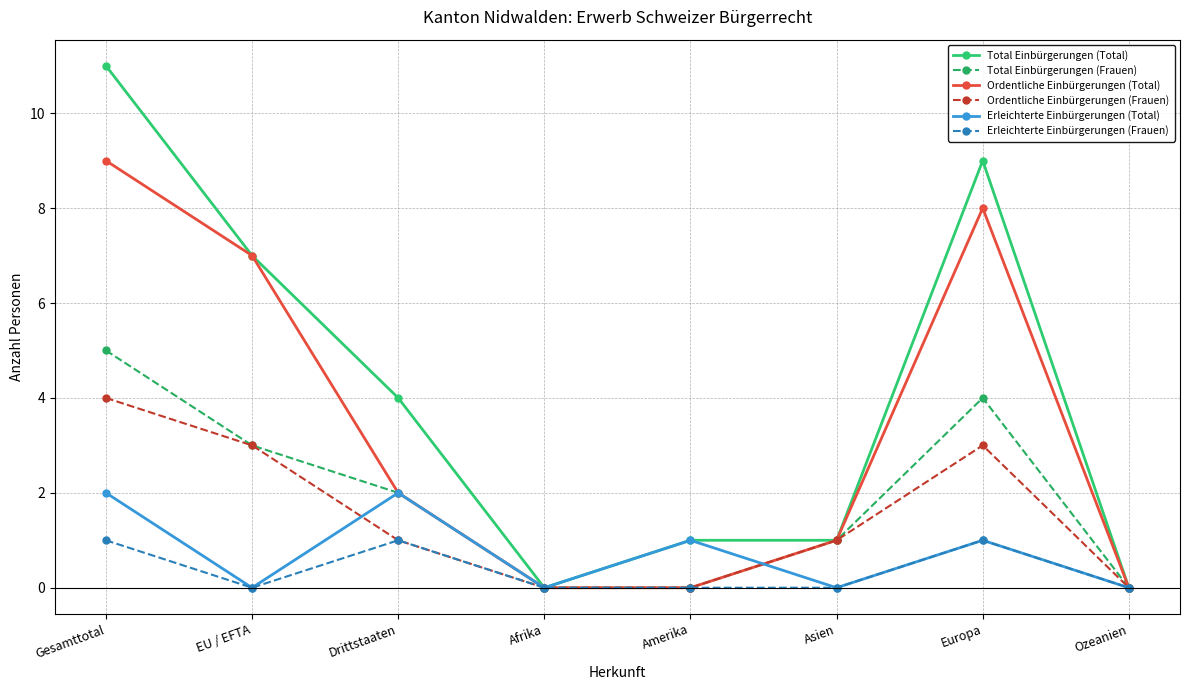

The value of Ordentliche Einbürgerungen (Total) at Asien is 1. True or false?

True